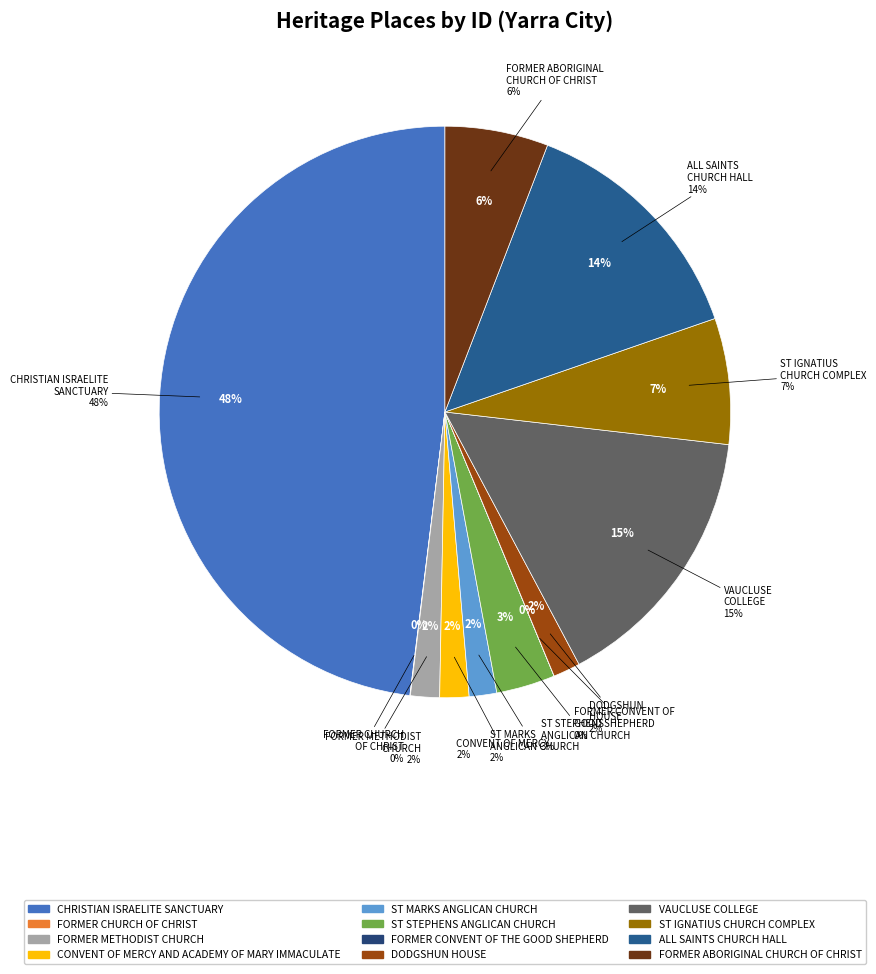

Does CHRISTIAN ISRAELITE SANCTUARY account for over 50% of the chart?

No